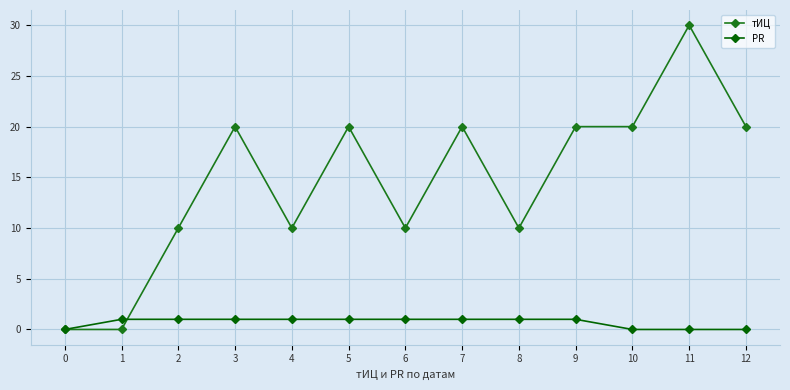

List the series in order of their peak value, lowest first.

PR, тИЦ